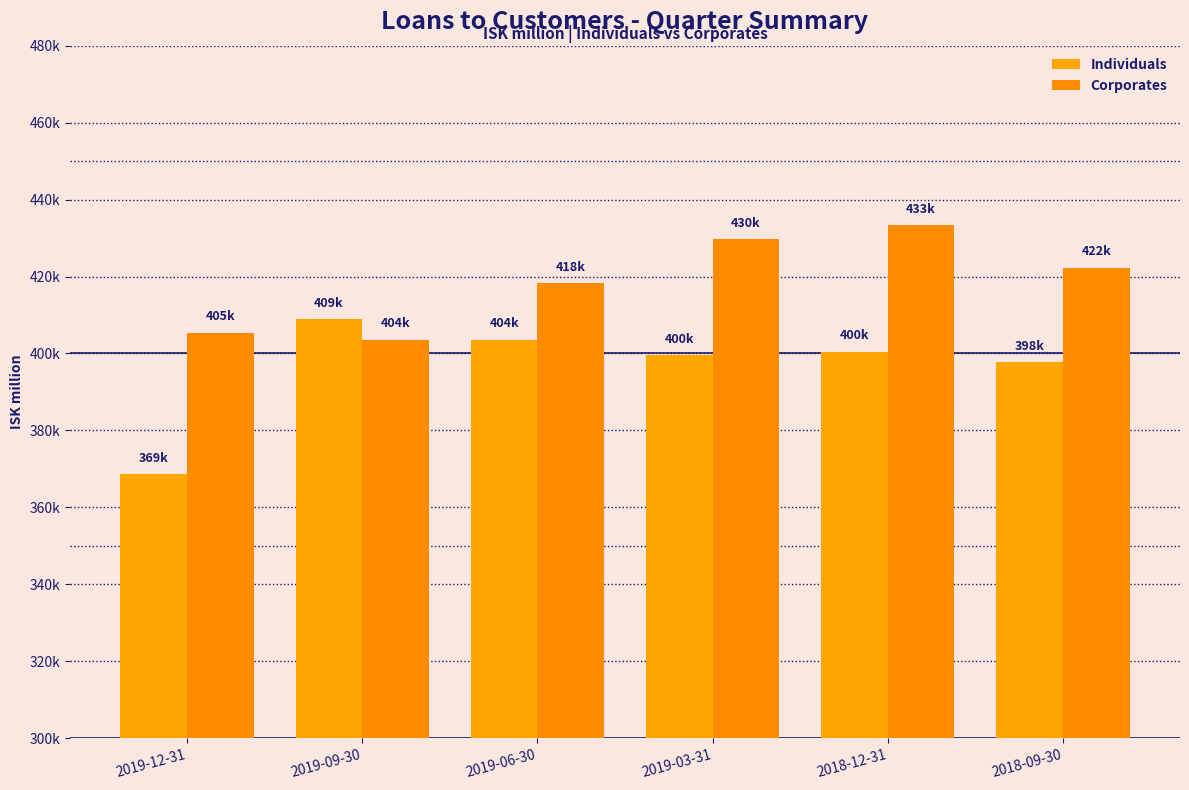

Does the chart contain stacked bars?

No